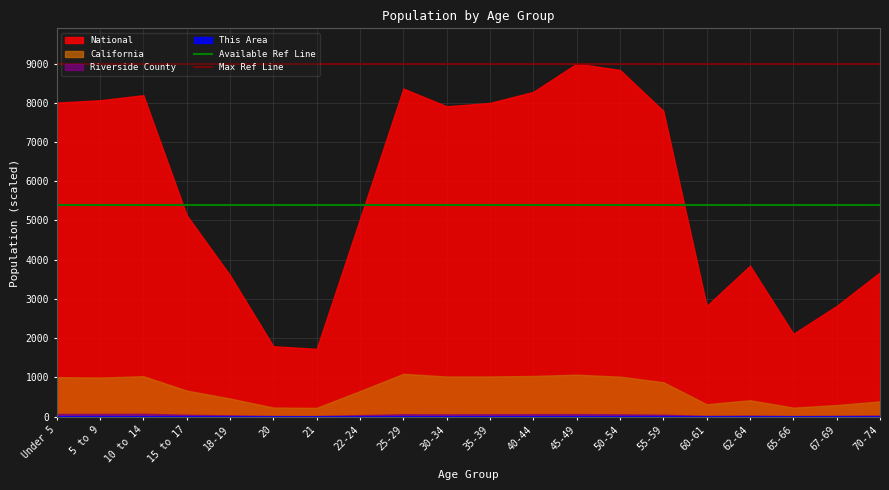

What is the highest value of the Available Ref Line series?

5400